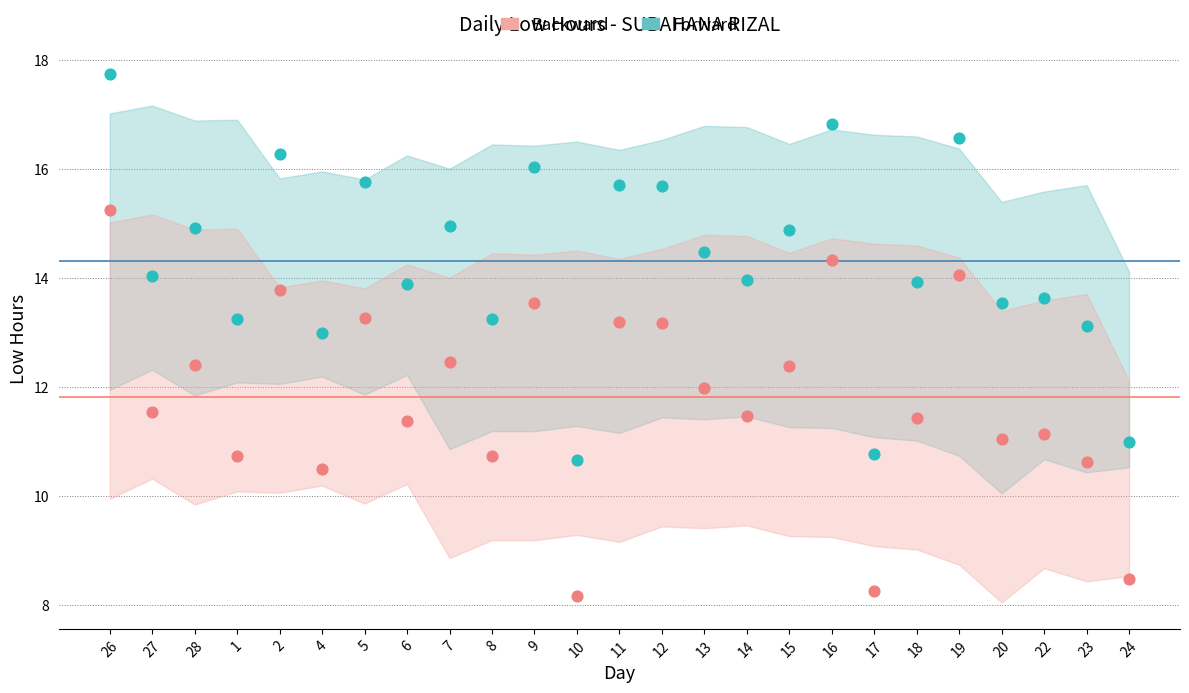

What is the change in value from 5 to 19?

+0.8